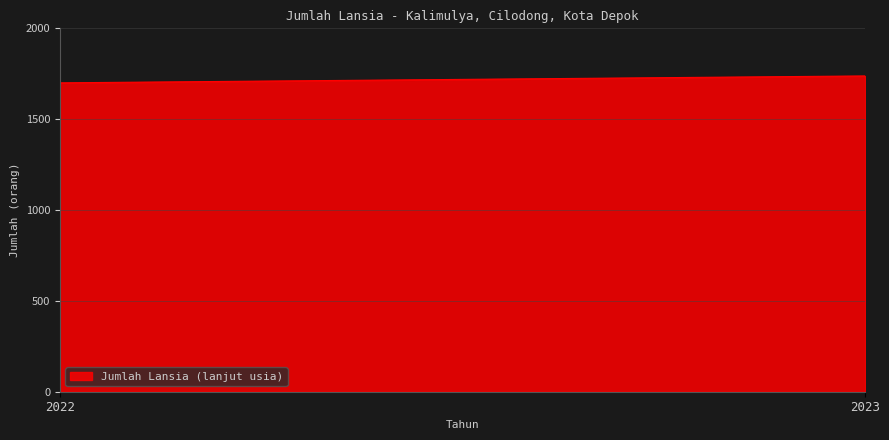

What is the maximum value shown in the chart?

1738.0